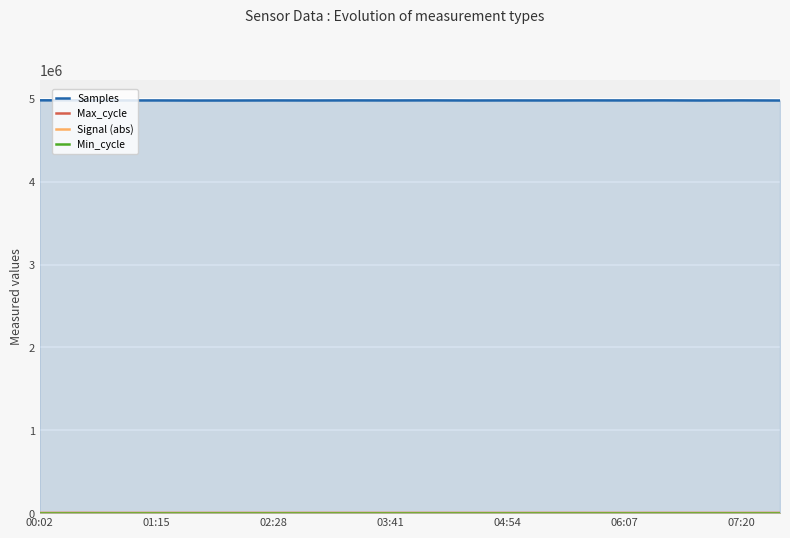

Which series has the largest total across all categories?

Samples